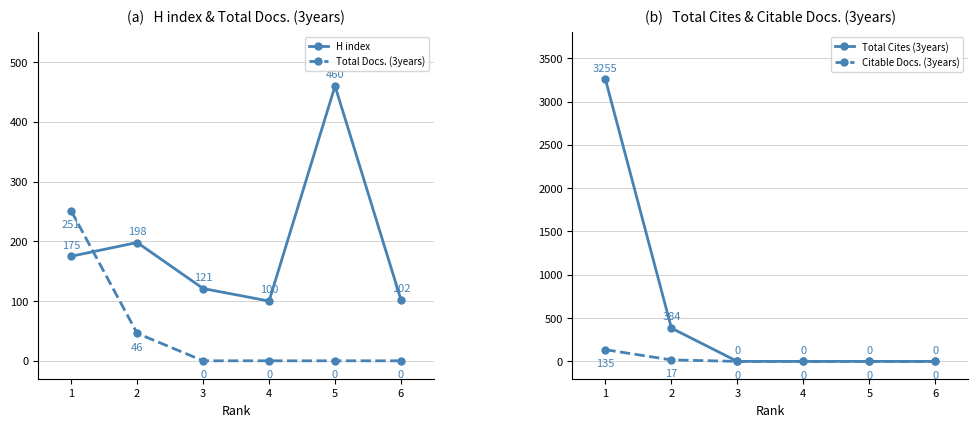

Reading right to left, list all the values displayed in this chart.

H index: 6=102	5=460	4=100	3=121	2=198	1=175
Total Docs. (3years): 6=0	5=0	4=0	3=0	2=46	1=251
Total Cites (3years): 6=0	5=0	4=0	3=0	2=384	1=3255
Citable Docs. (3years): 6=0	5=0	4=0	3=0	2=17	1=135